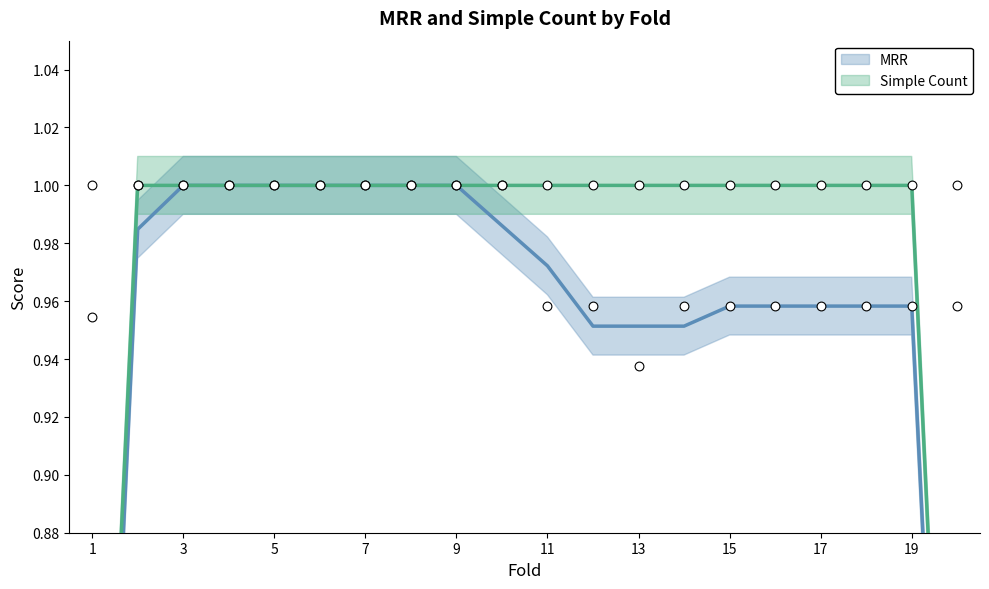

Between 8 and 4, which is larger?

8